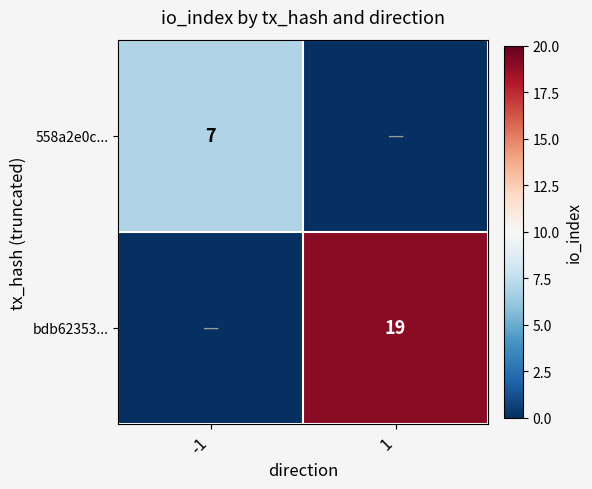

Is it true that bdb62353... equals 13 at 1?

False